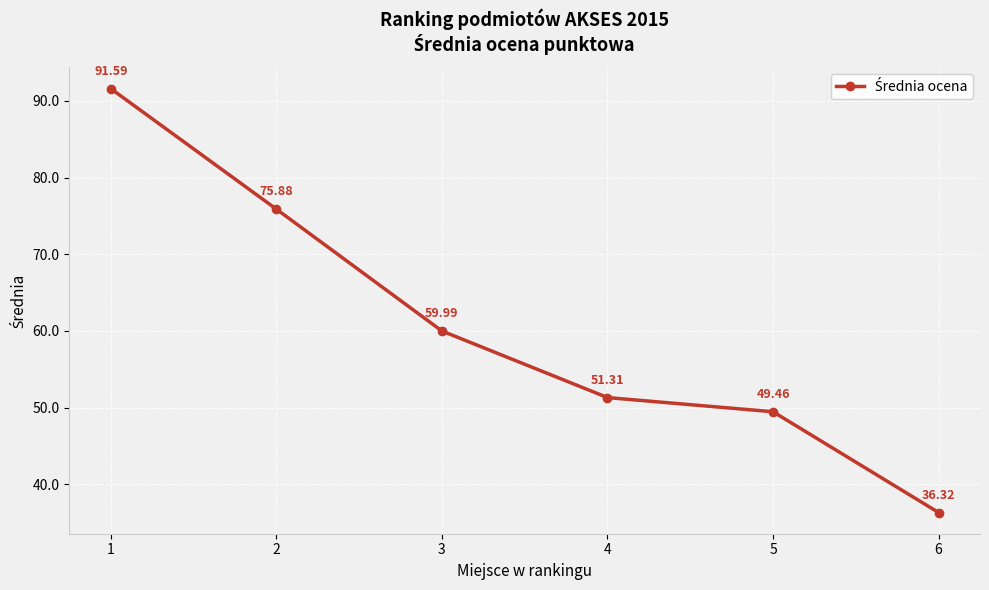

True or false: there are more than 1 points higher than both neighbors.

False